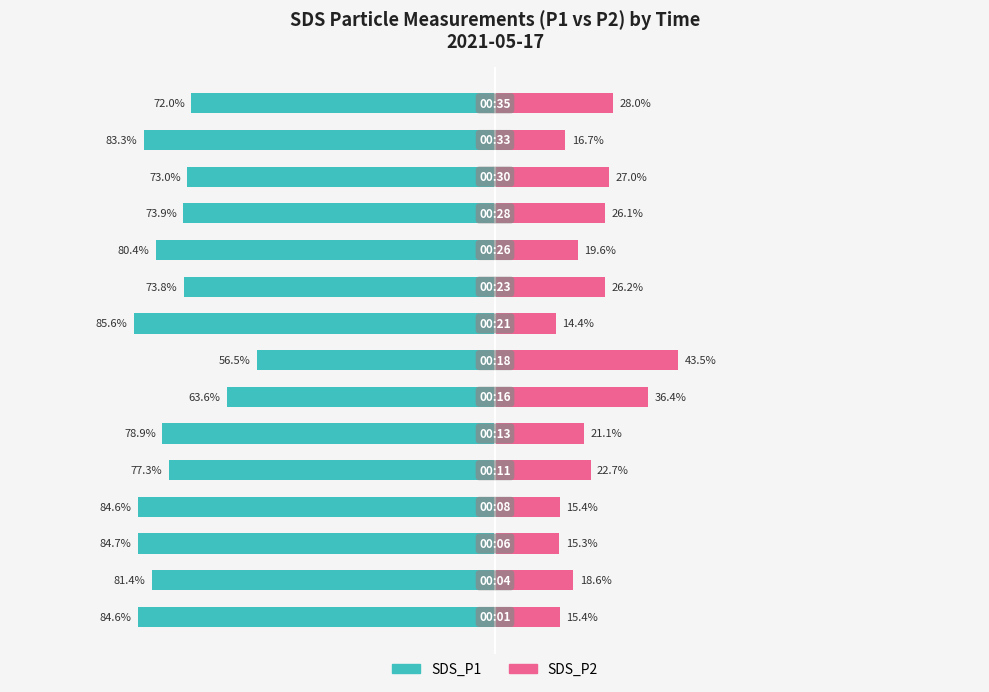

Does the chart contain stacked bars?

No